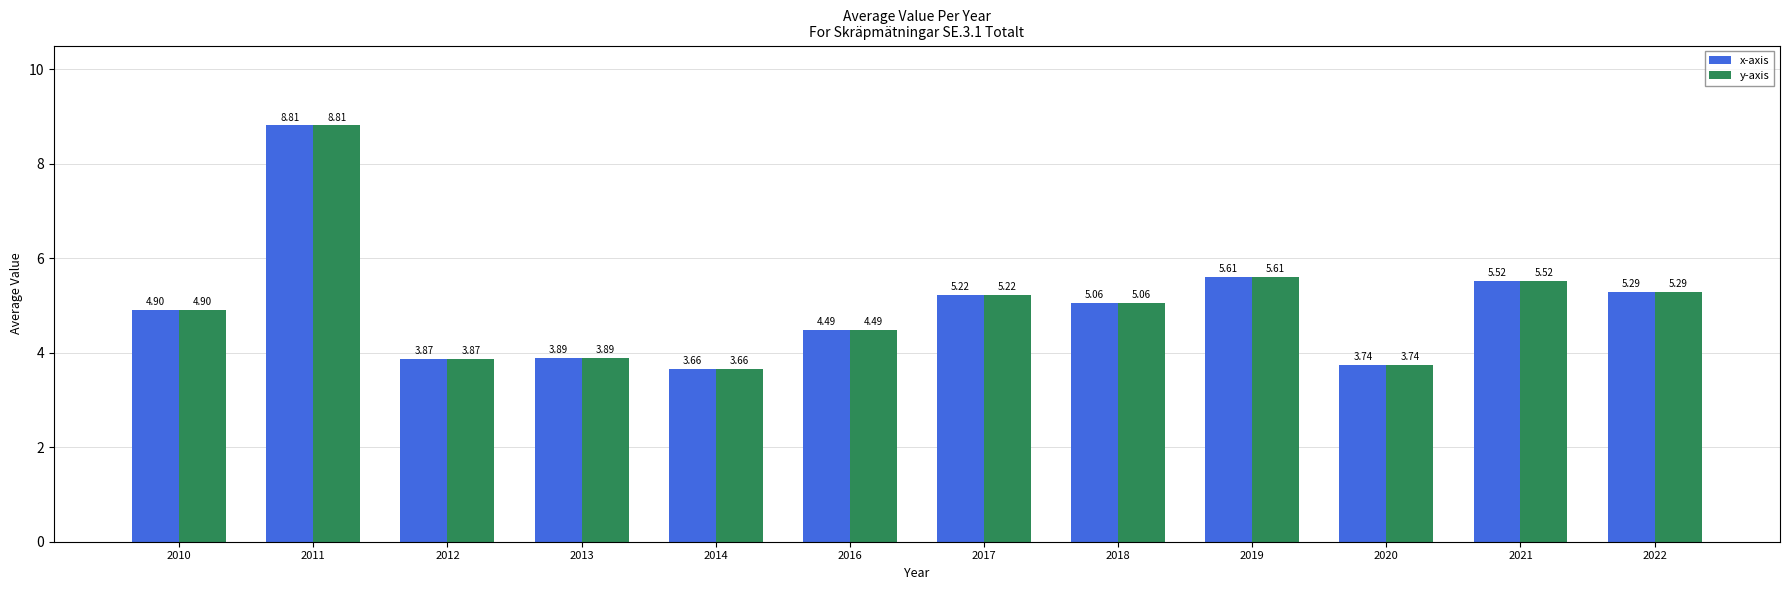

Is the value of x-axis at 2010 greater than the value of y-axis at 2021?

No